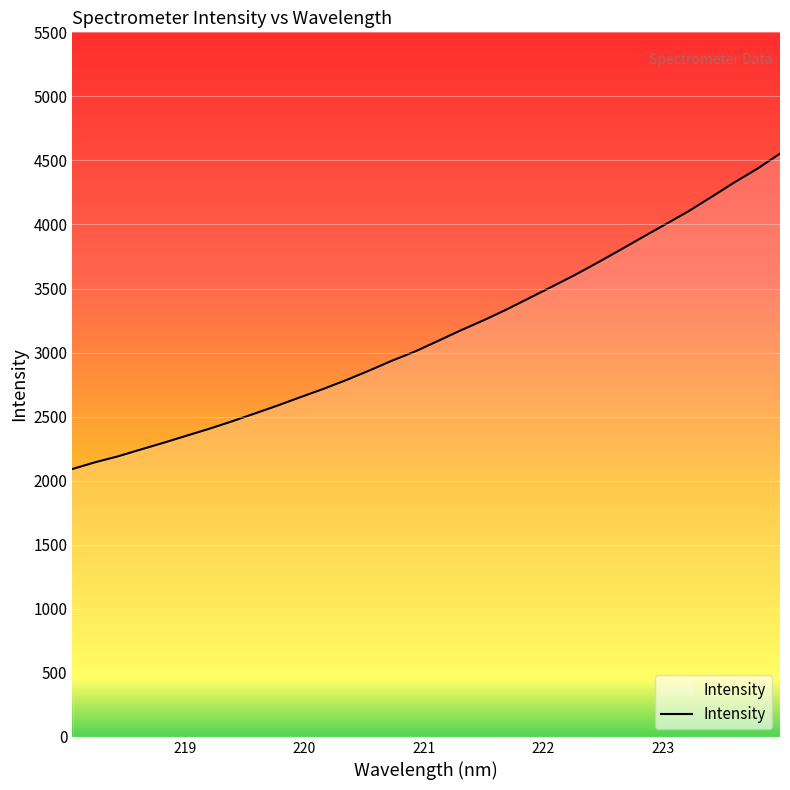

What is the greatest value displayed?

4553.3